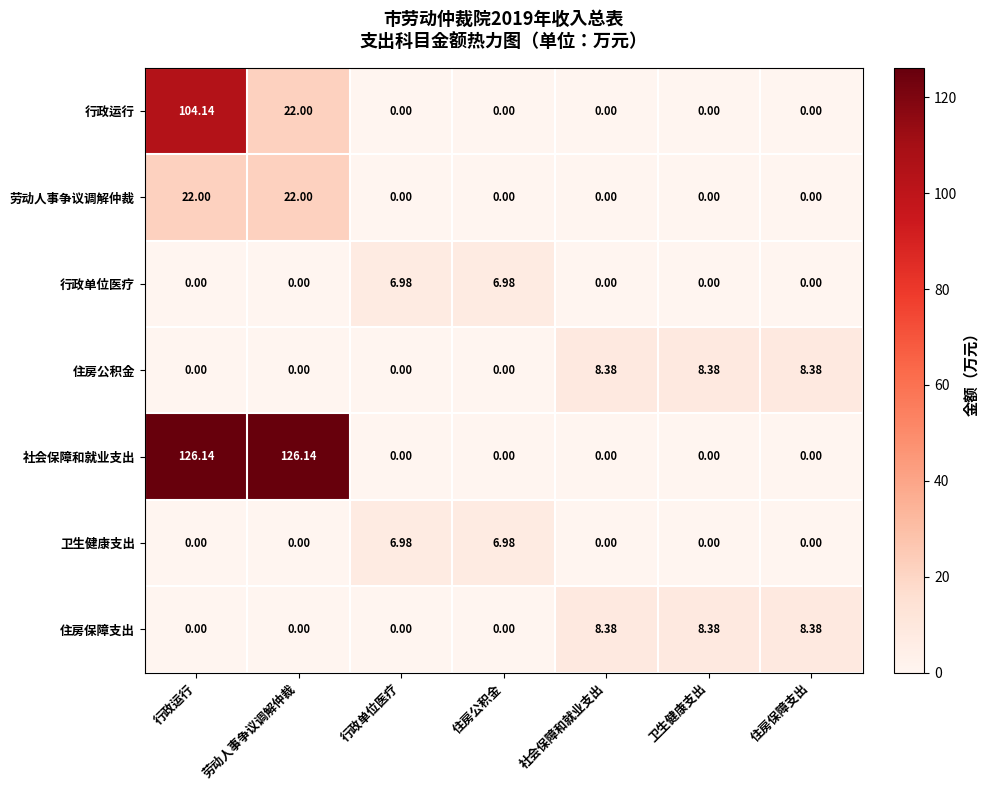

What is the total value across all series at 劳动人事争议调解仲裁?

170.1